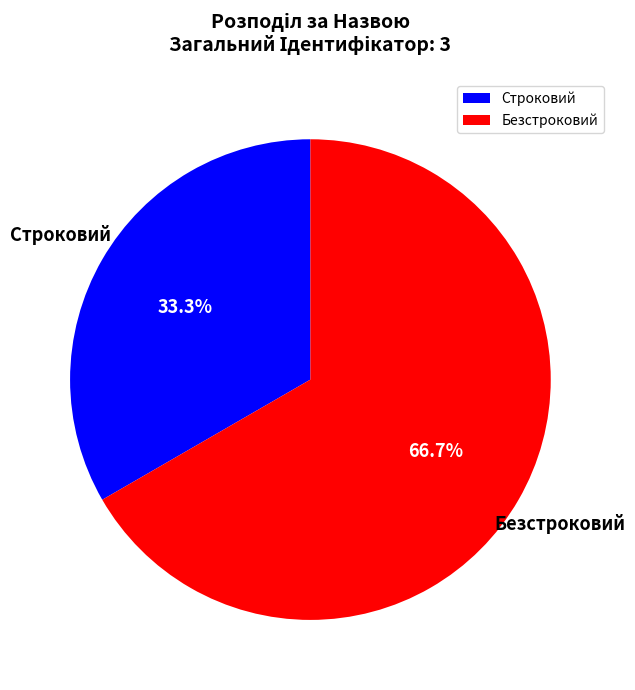

Does Строковий account for over 50% of the chart?

No